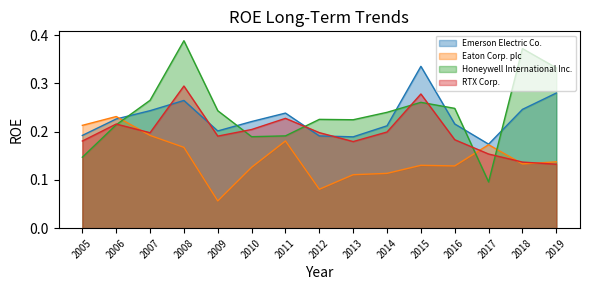

What is the value of the Emerson Electric Co. point at the 2nd from the left?

0.2